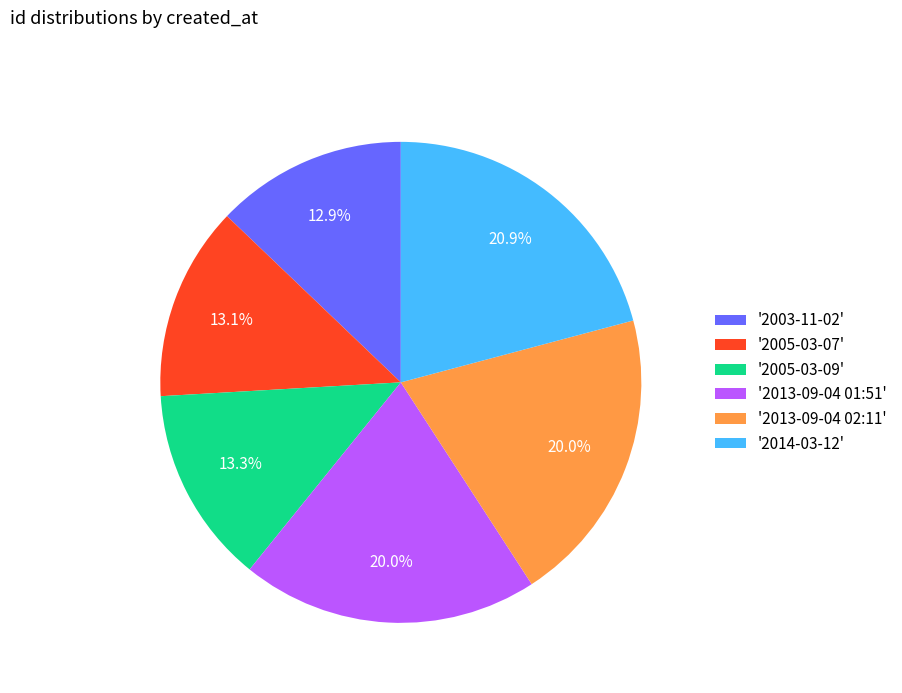

Which has a higher value, '2005-03-07' or '2013-09-04 01:51'?

'2013-09-04 01:51'